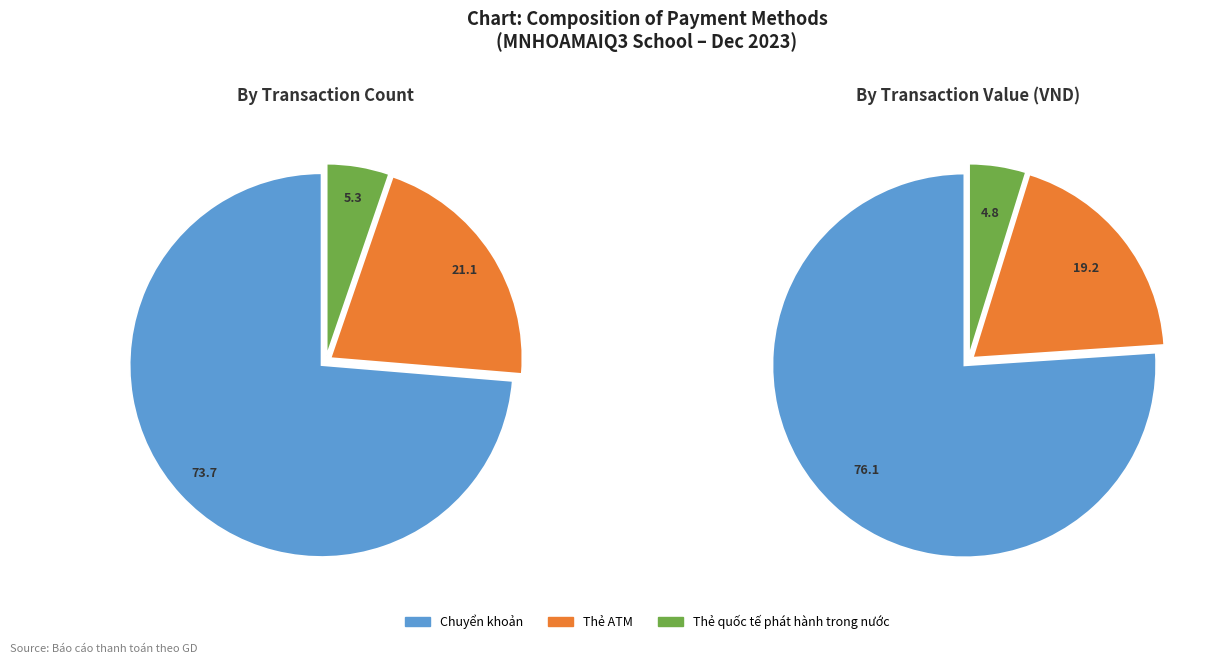

How many slices are in this pie chart?

3